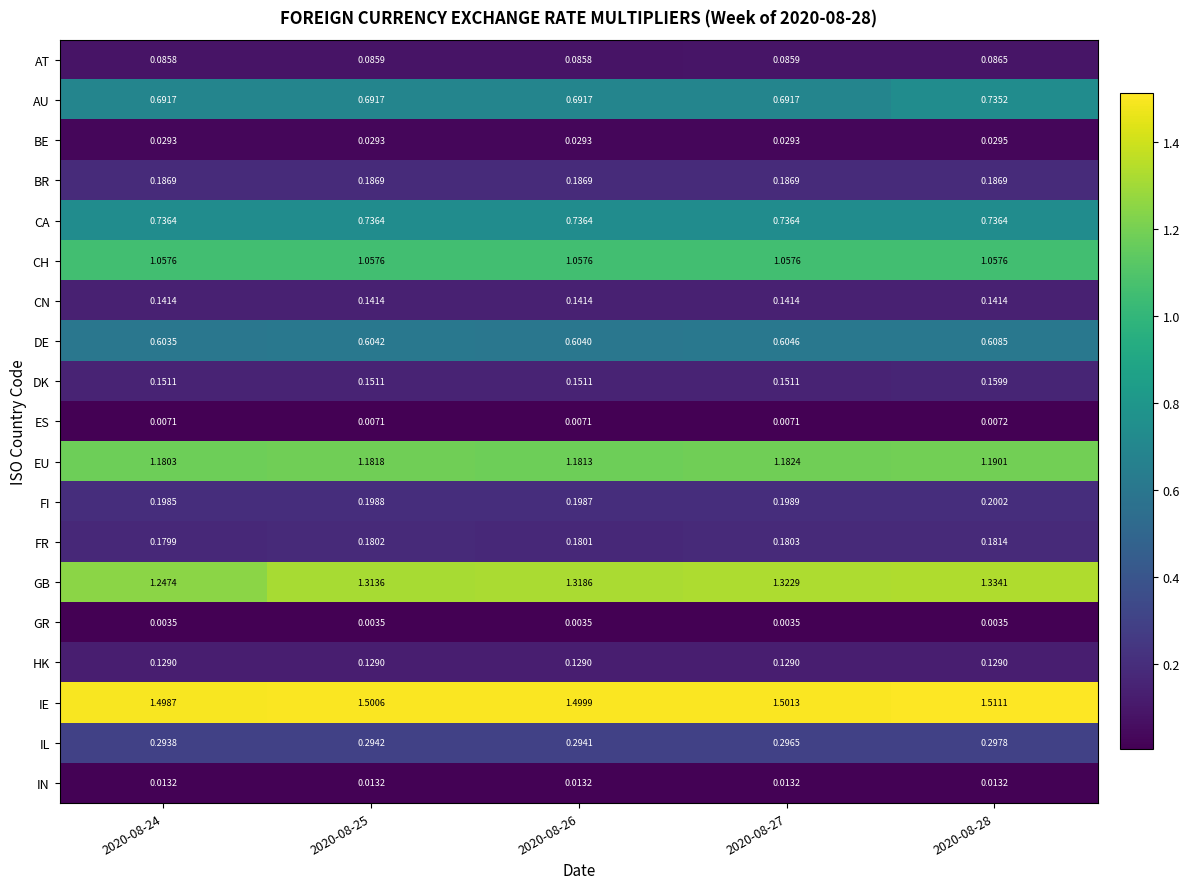

Is the value of DE at 2020-08-25 greater than the value of FR at 2020-08-26?

Yes